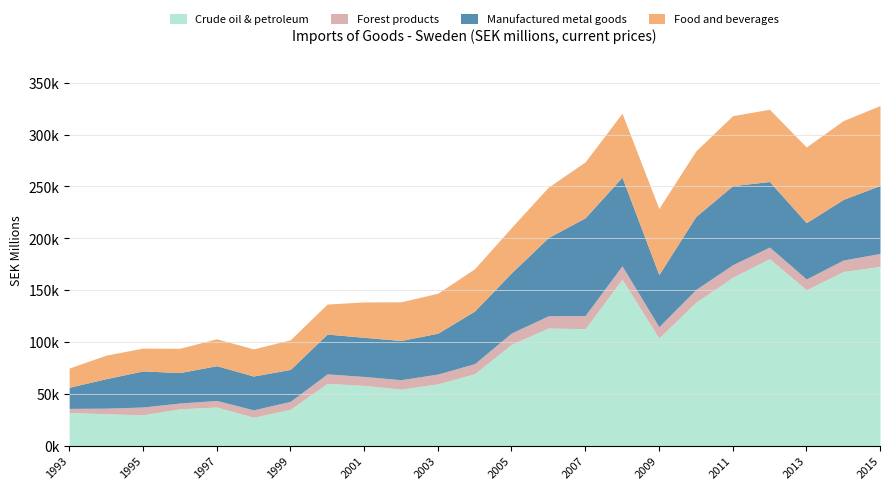

Where is Crude oil & petroleum nearest to the value 103751?

2009